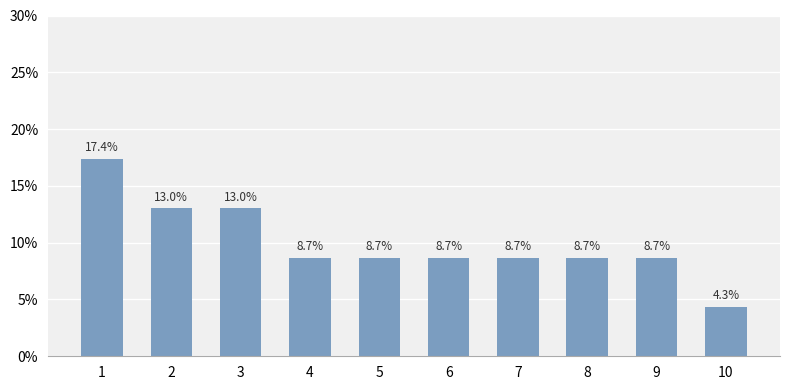

What is the minimum value shown in the chart?

4.3